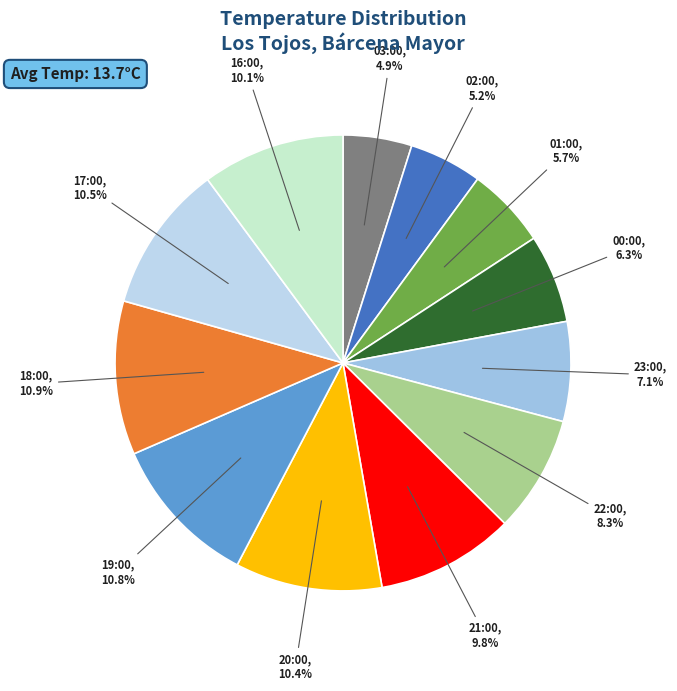

Approximately how many times larger is the value at 02:00 compared to 01:00?

0.9